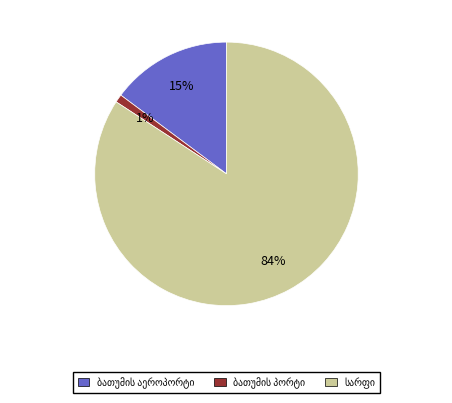

To the nearest percent, what is the average slice percentage?

33%